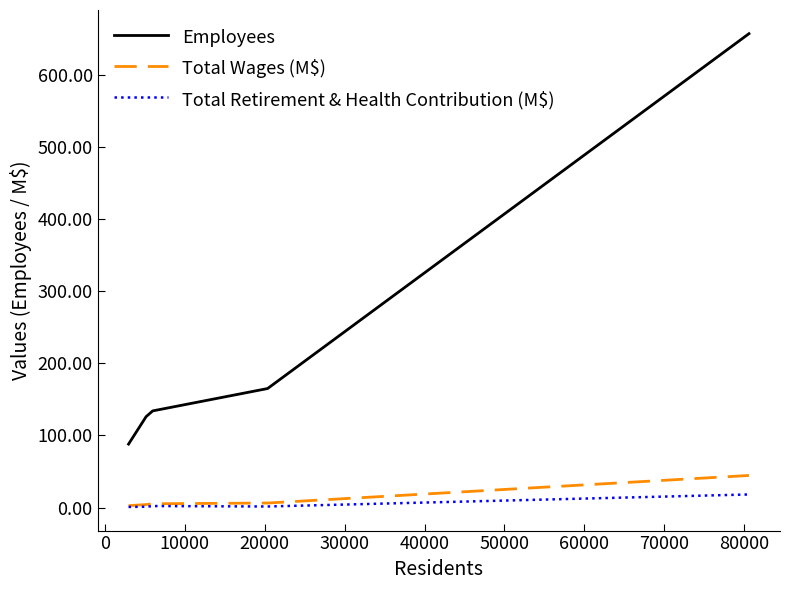

How many lines are shown in the chart?

3